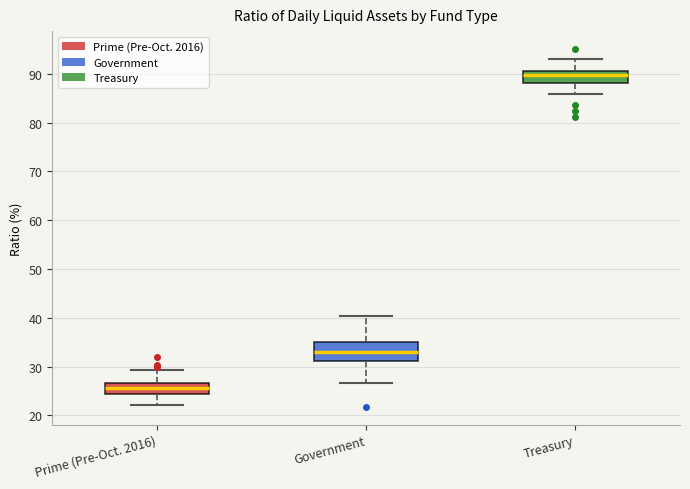

Reading left to right, transcribe this box plot: for each box, give where its median line is, the range the box spans, and where its two whiskers end, as read against the y-axis. The values are not printed on the chart, so give them approximately, as read against the axis.

Prime (Pre-Oct. 2016): median 26, box 24 to 27, whiskers 22 to 29
Government: median 33, box 31 to 35, whiskers 27 to 40
Treasury: median 90, box 88 to 91, whiskers 86 to 93